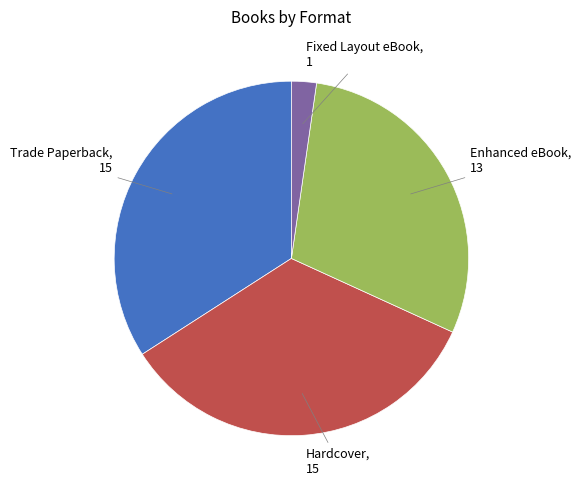

Is there any slice that represents more than half of the pie?

No